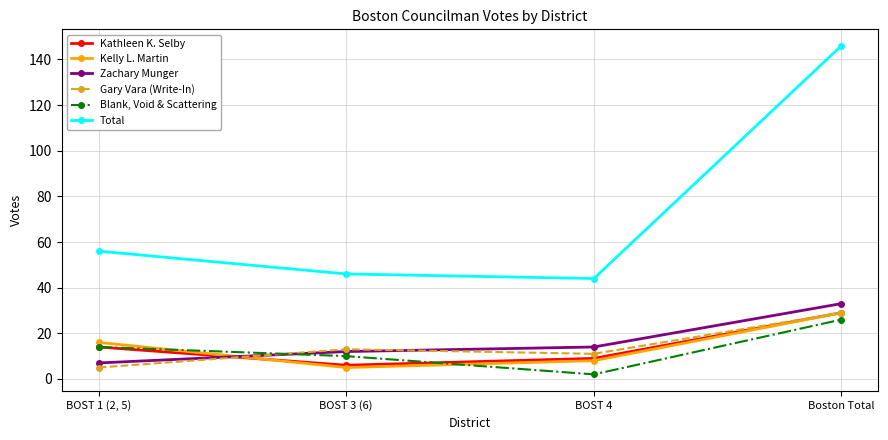

Reading left to right, extract all data points from this chart.

Kathleen K. Selby: BOST 1 (2, 5)=14	BOST 3 (6)=6	BOST 4=9	Boston Total=29
Kelly L. Martin: BOST 1 (2, 5)=16	BOST 3 (6)=5	BOST 4=8	Boston Total=29
Zachary Munger: BOST 1 (2, 5)=7	BOST 3 (6)=12	BOST 4=14	Boston Total=33
Gary Vara (Write-In): BOST 1 (2, 5)=5	BOST 3 (6)=13	BOST 4=11	Boston Total=29
Blank, Void & Scattering: BOST 1 (2, 5)=14	BOST 3 (6)=10	BOST 4=2	Boston Total=26
Total: BOST 1 (2, 5)=56	BOST 3 (6)=46	BOST 4=44	Boston Total=146